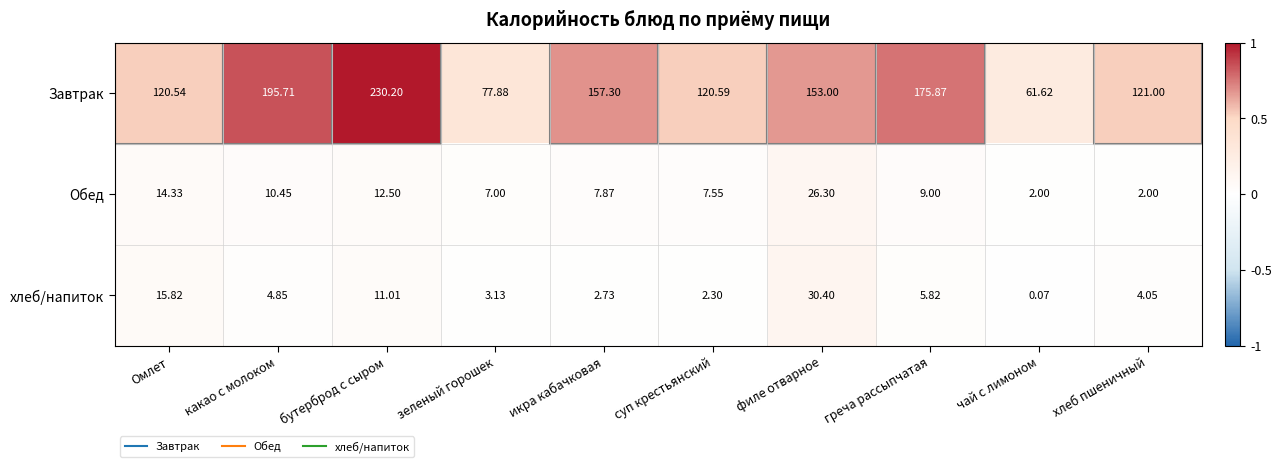

At which category does the chart reach its peak across all series?

бутерброд с сыром